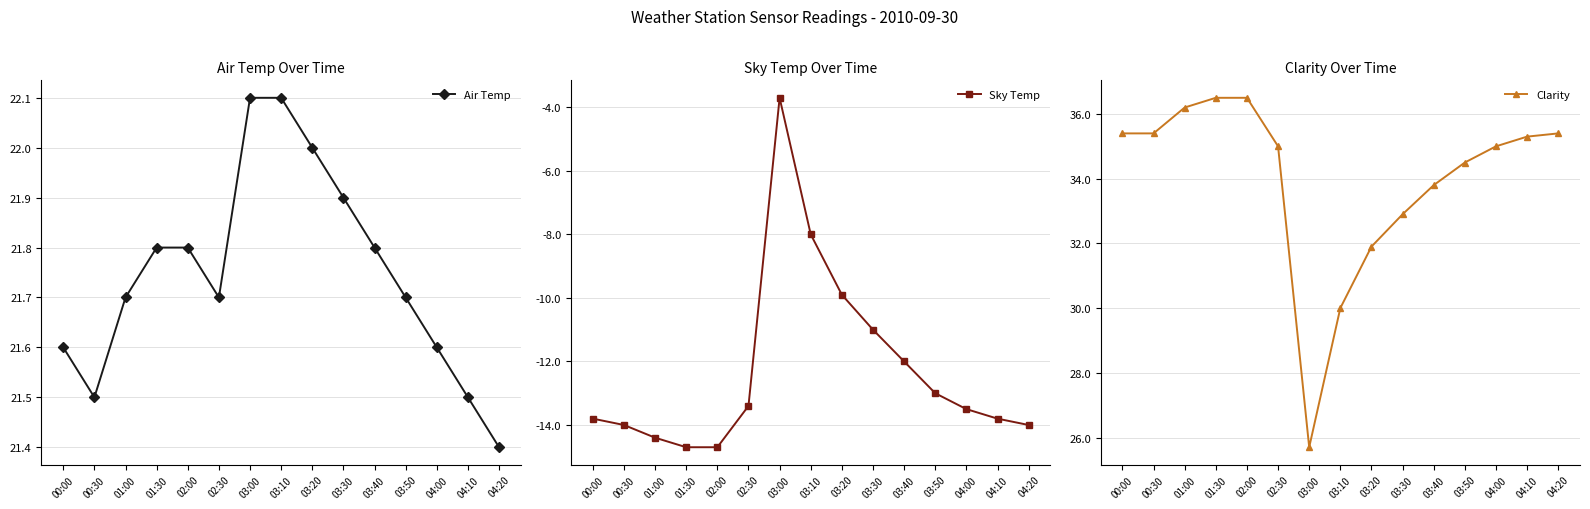

At which label does Air Temp reach its minimum?

04:20